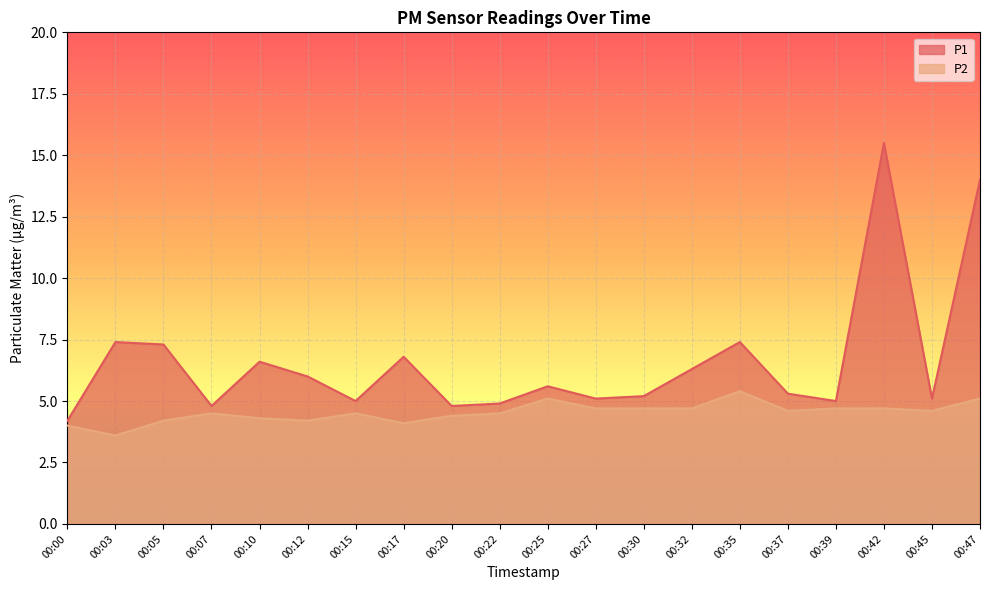

Between 00:22 and 00:00, which is larger?

00:22